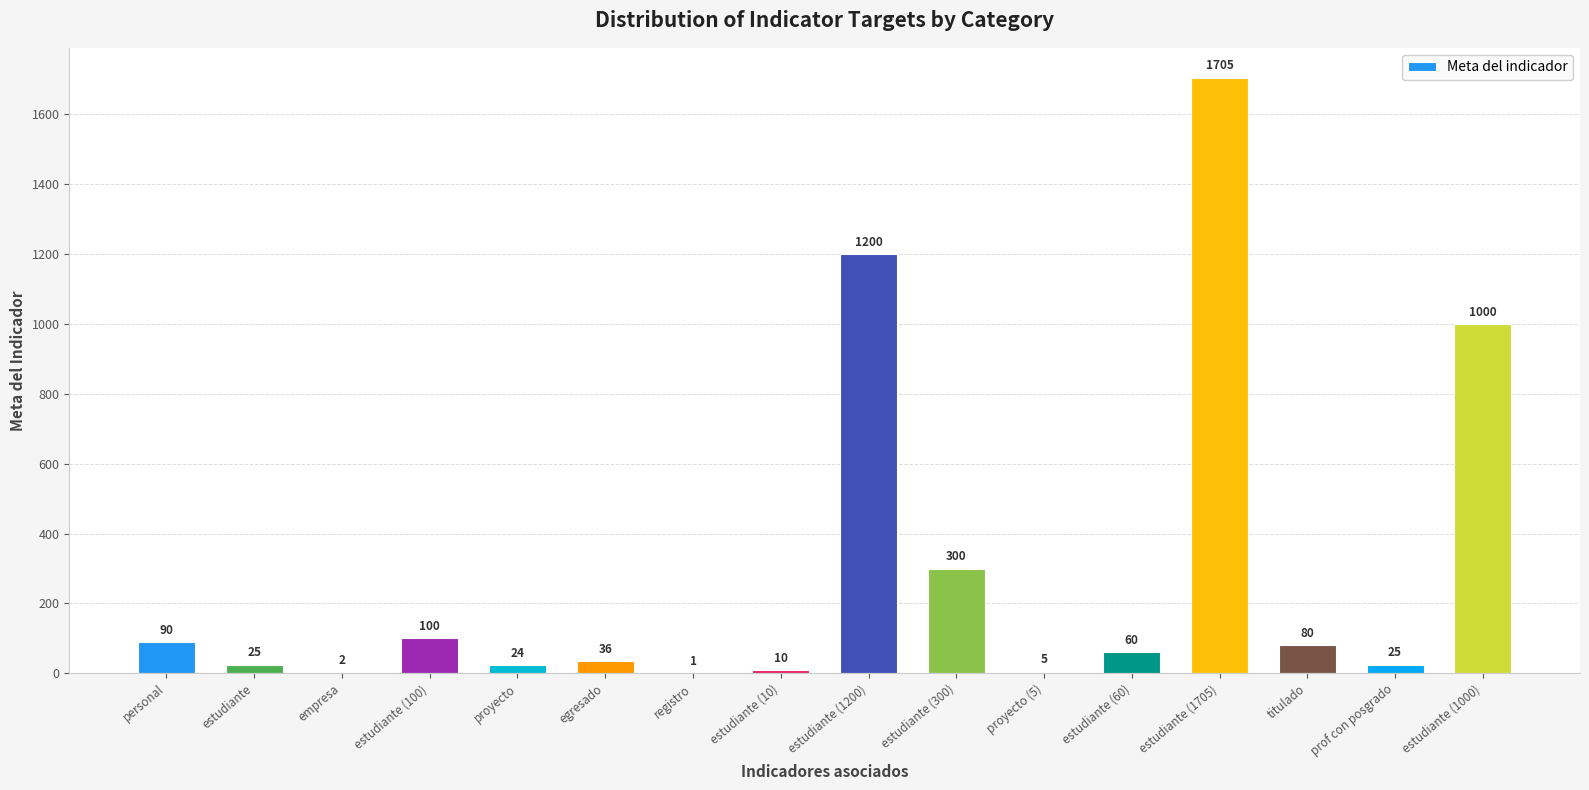

Are the bars horizontal?

No